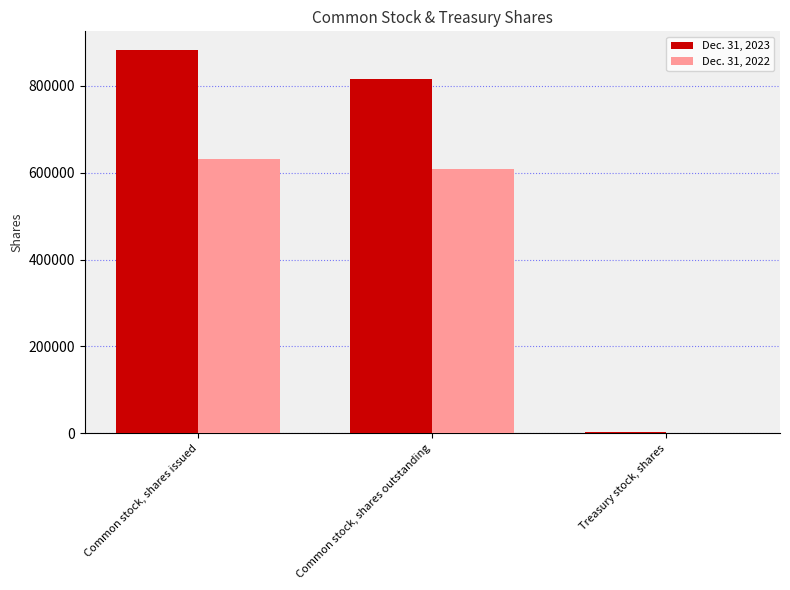

Between Common stock, shares issued and Common stock, shares outstanding, which series saw the biggest shift?

Dec. 31, 2023